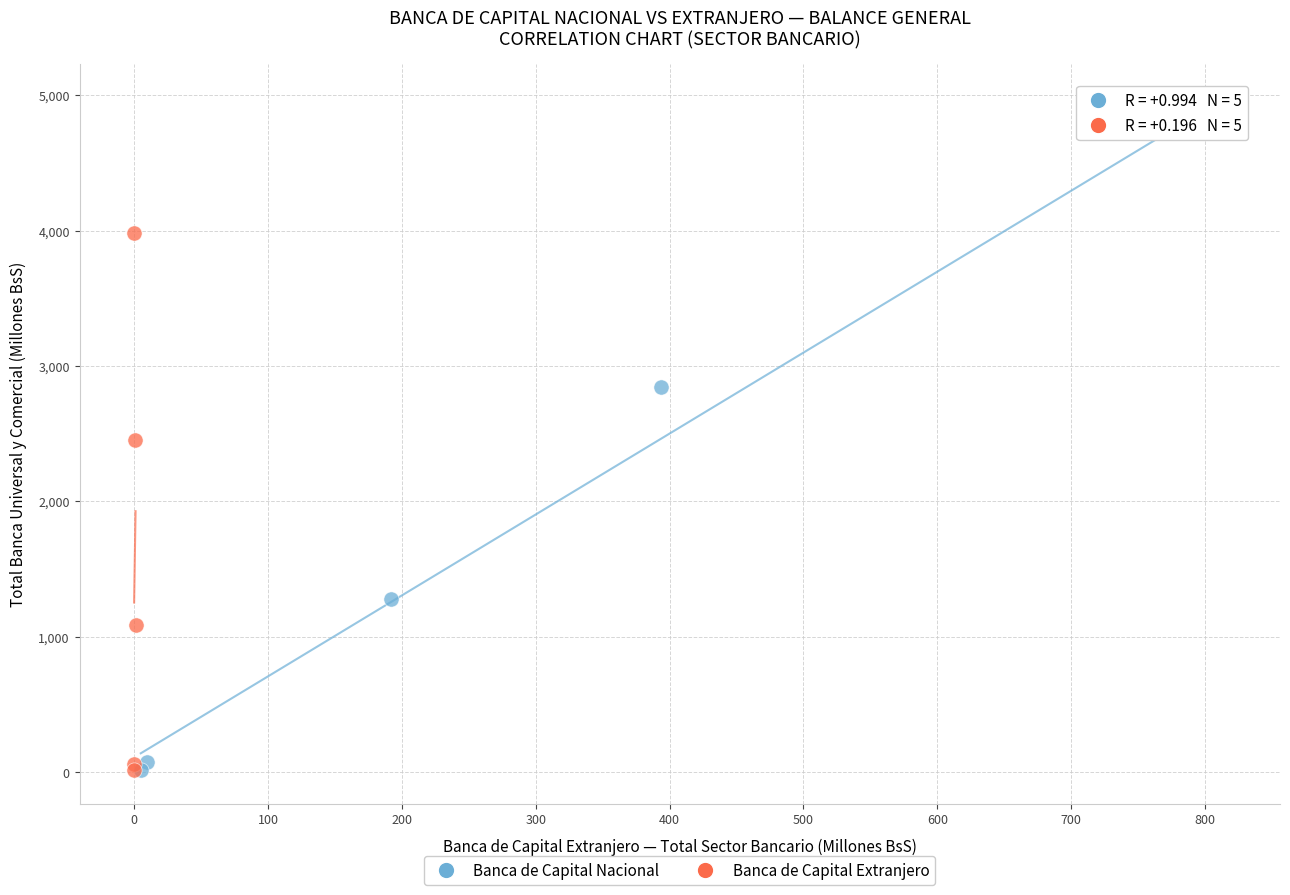

Which series has the largest Y range (max minus min)?

Banca de Capital Nacional